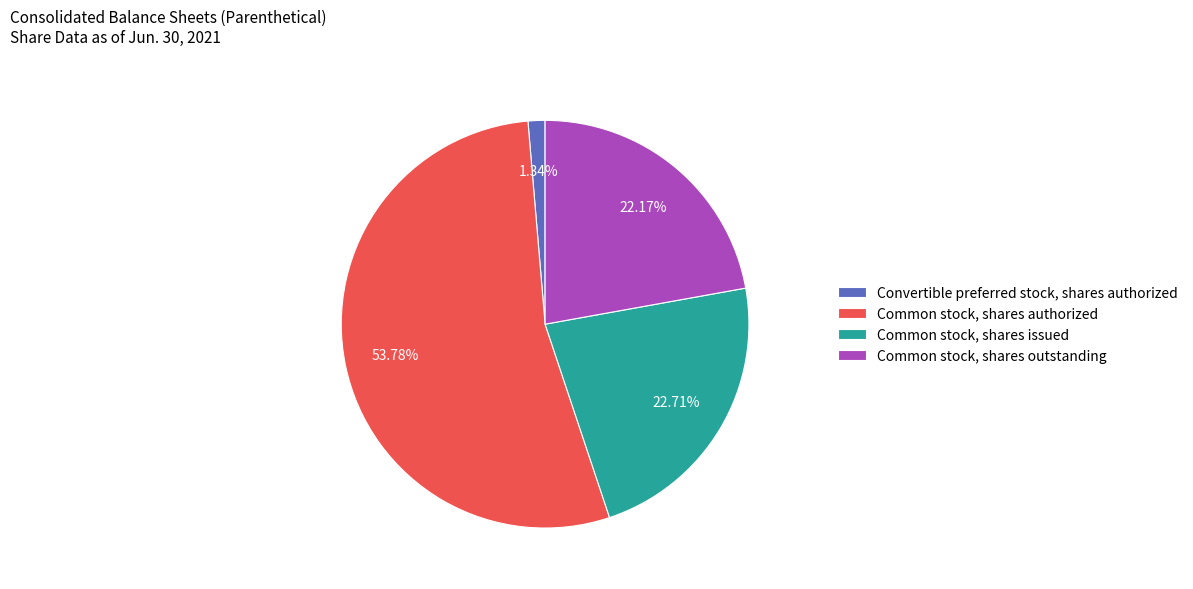

The Convertible preferred stock, shares authorized slice represents 1% of the pie. True or false?

True